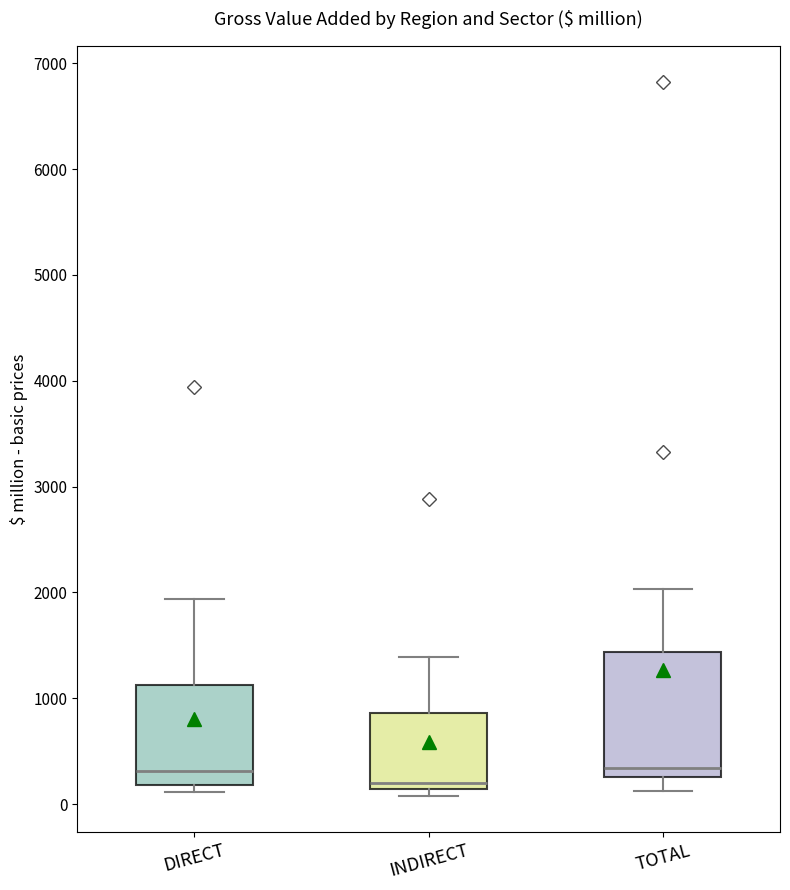

Reading left to right, transcribe this box plot: for each box, give where its median line is, the range the box spans, and where its two whiskers end, as read against the y-axis. The values are not printed on the chart, so give them approximately, as read against the axis.

DIRECT: median 300, box 200 to 1100, whiskers 100 to 1900
INDIRECT: median 200, box 100 to 900, whiskers 100 (just below the box's lower edge) to 1400
TOTAL: median 300 (just above the box's lower edge), box 300 to 1400, whiskers 100 to 2000